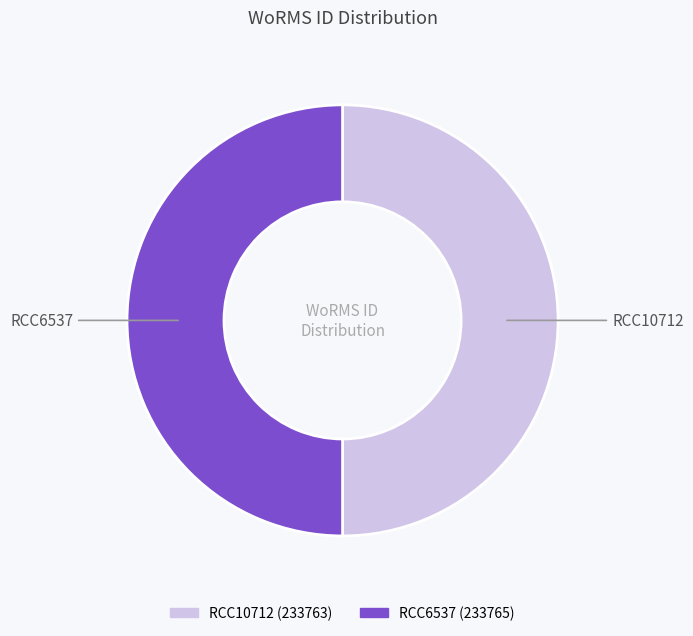

Count the number of slices in the pie.

2